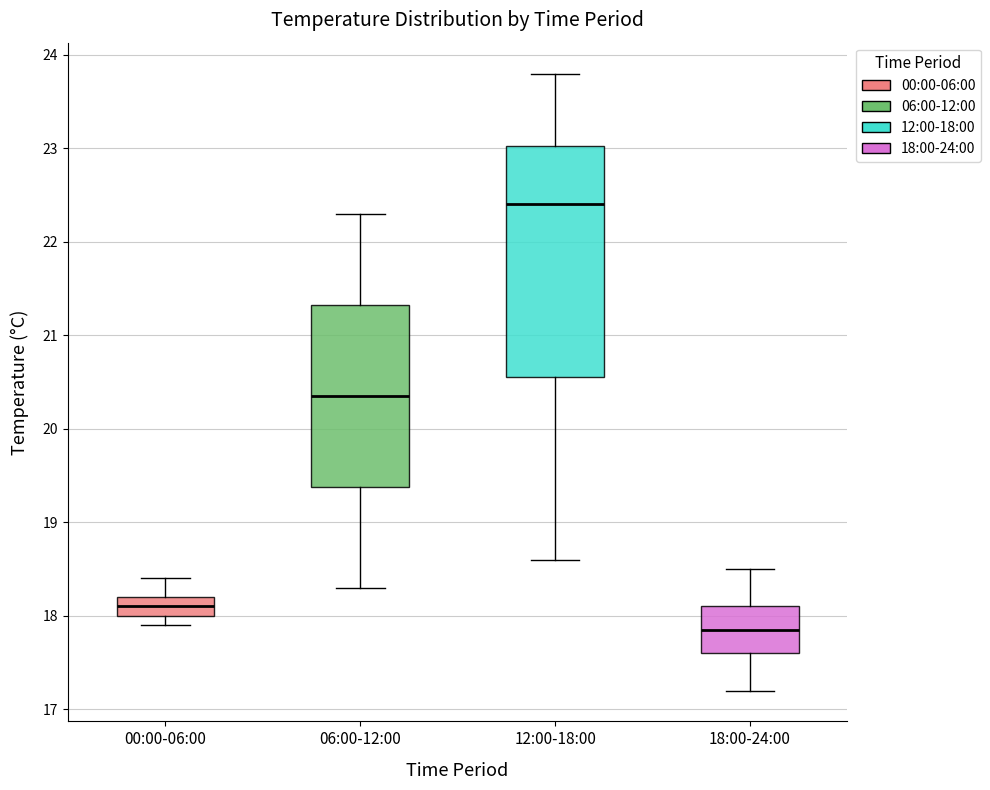

Which box is the tallest, from its lower edge to its upper edge?

12:00-18:00